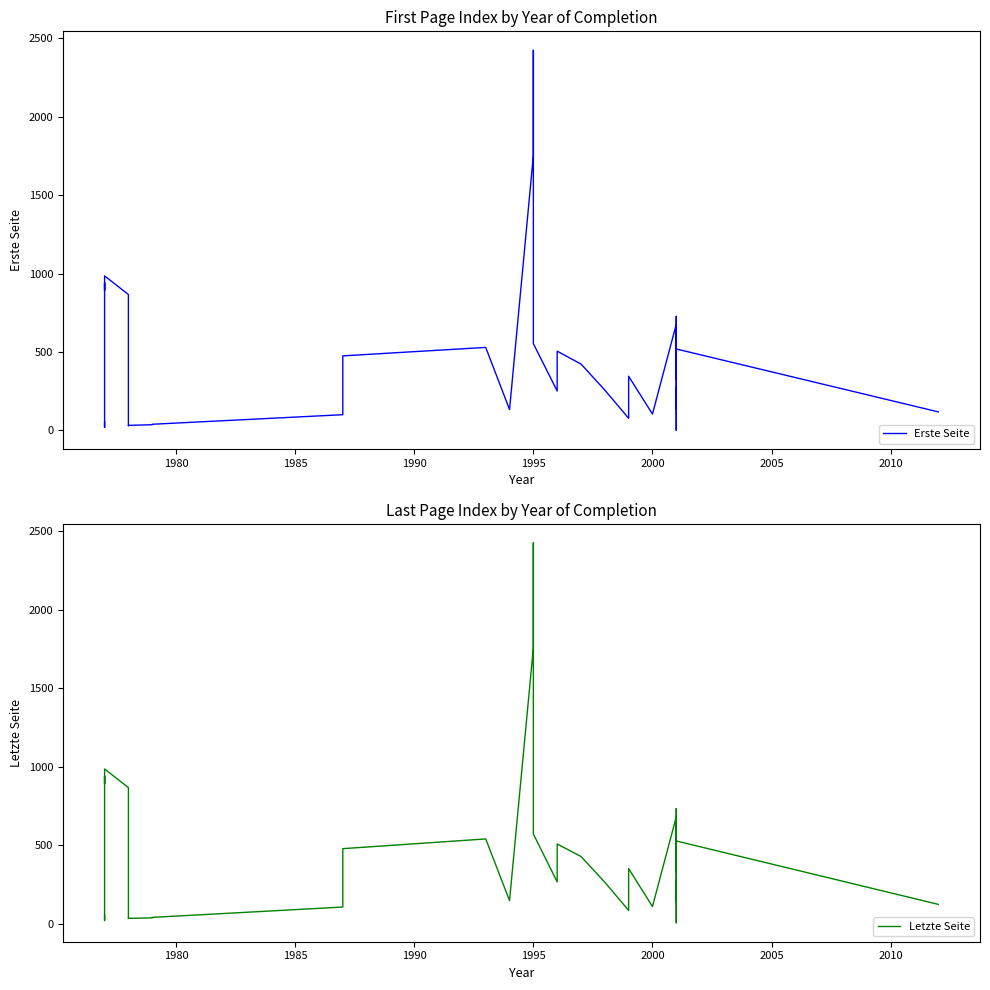

What position from the right is 2010?

33